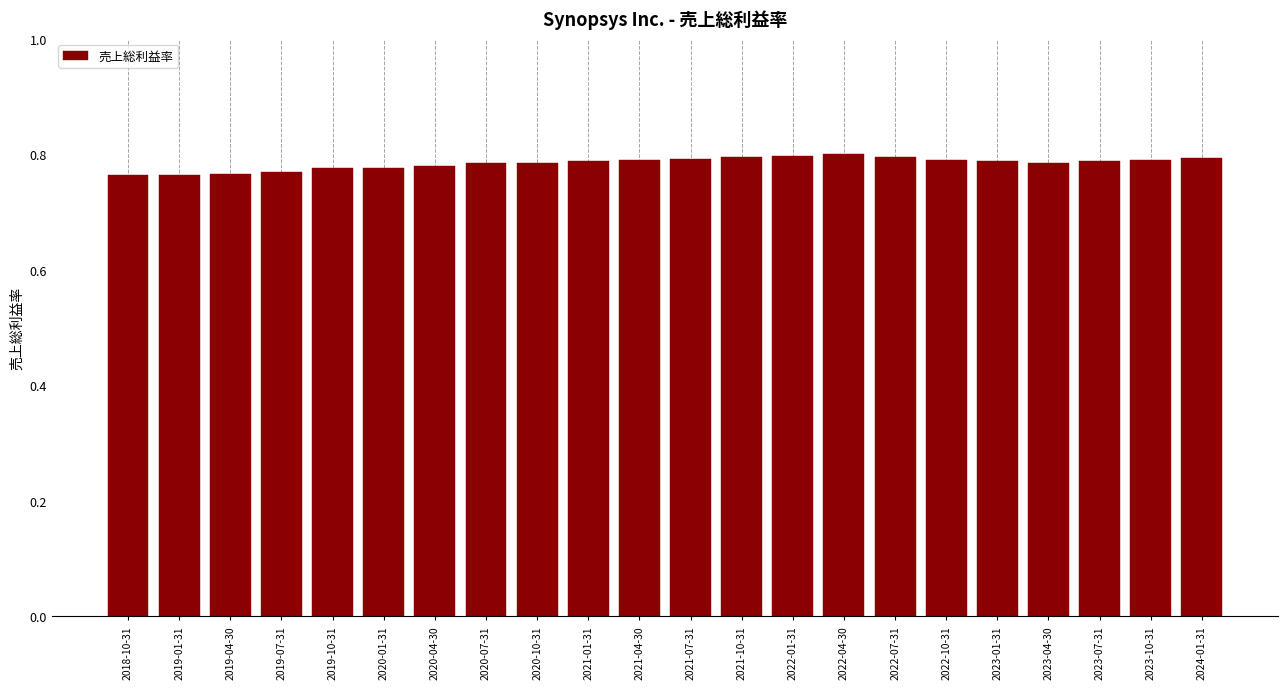

How many values are between 0 and 1?

22